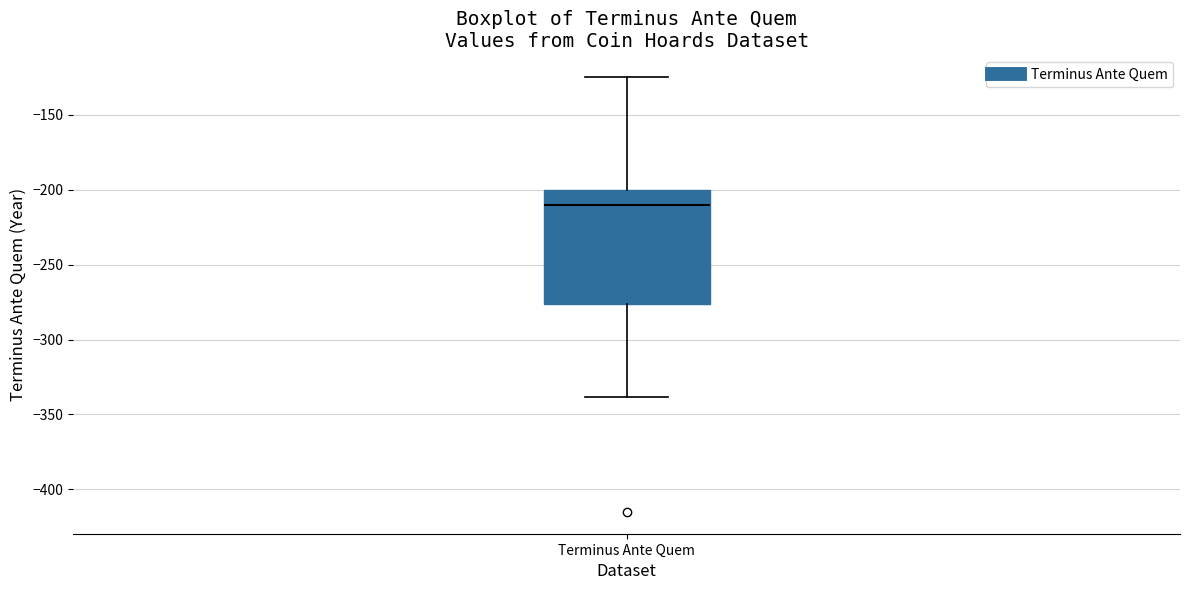

Where does the lower whisker of the box for Terminus Ante Quem end on the y-axis? The values are not printed on the chart, so give them approximately, as read against the axis.

-340